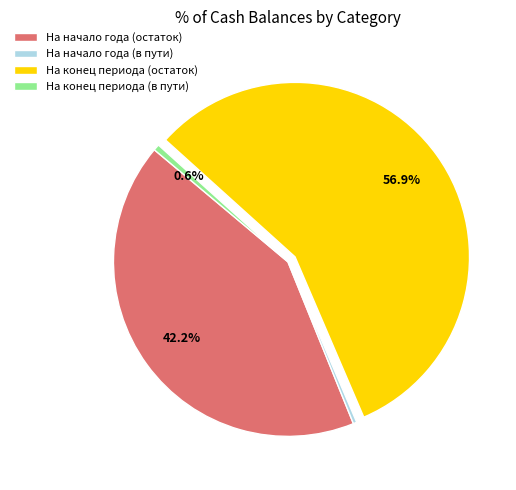

What is the largest slice in the pie chart?

На конец периода (остаток)